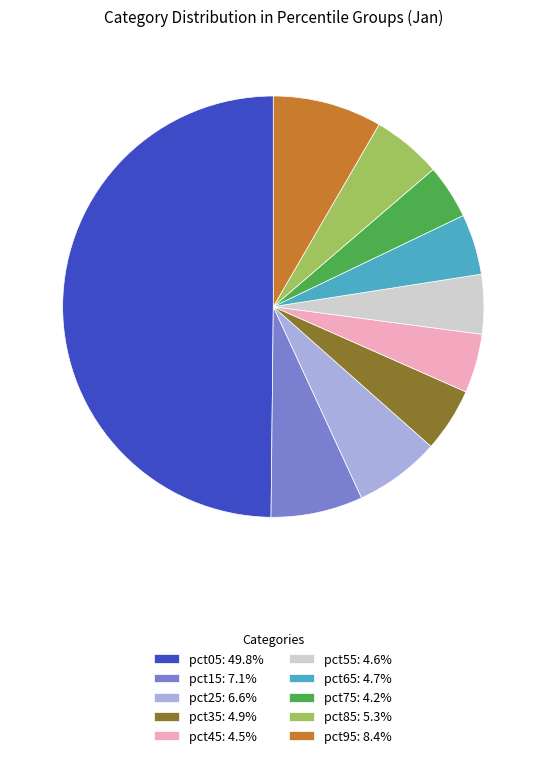

Does pct85: 5.3% account for over 50% of the chart?

No